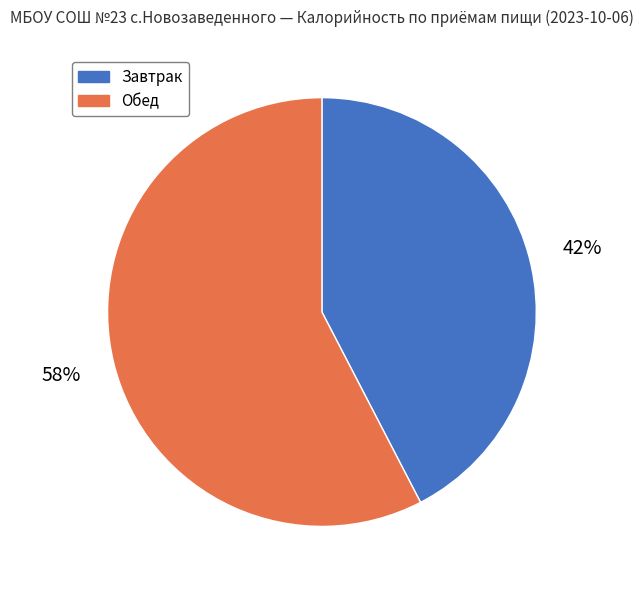

What is the ratio of the value at Завтрак to the value at Обед?

0.7